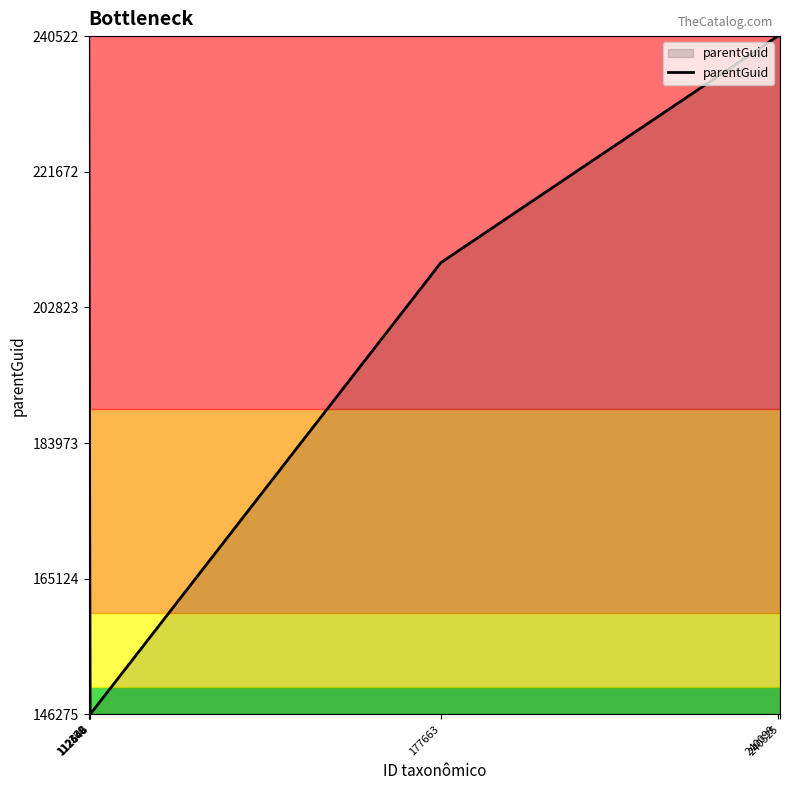

Count the number of data series in this chart.

1